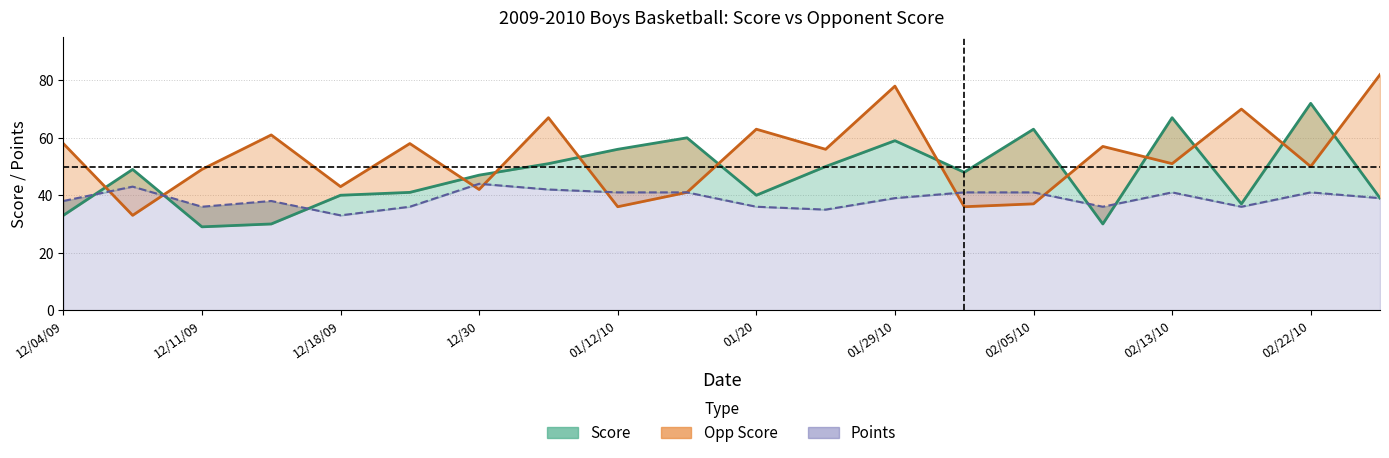

Rank the series by their average value, from highest to lowest.

opp_score, score, points